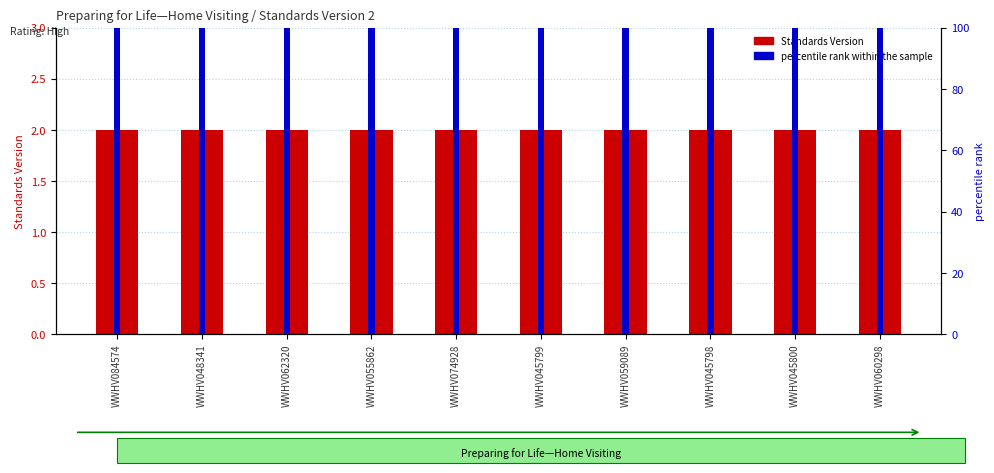

Which series changed the most between WWHV055862 and WWHV060298?

Standards Version